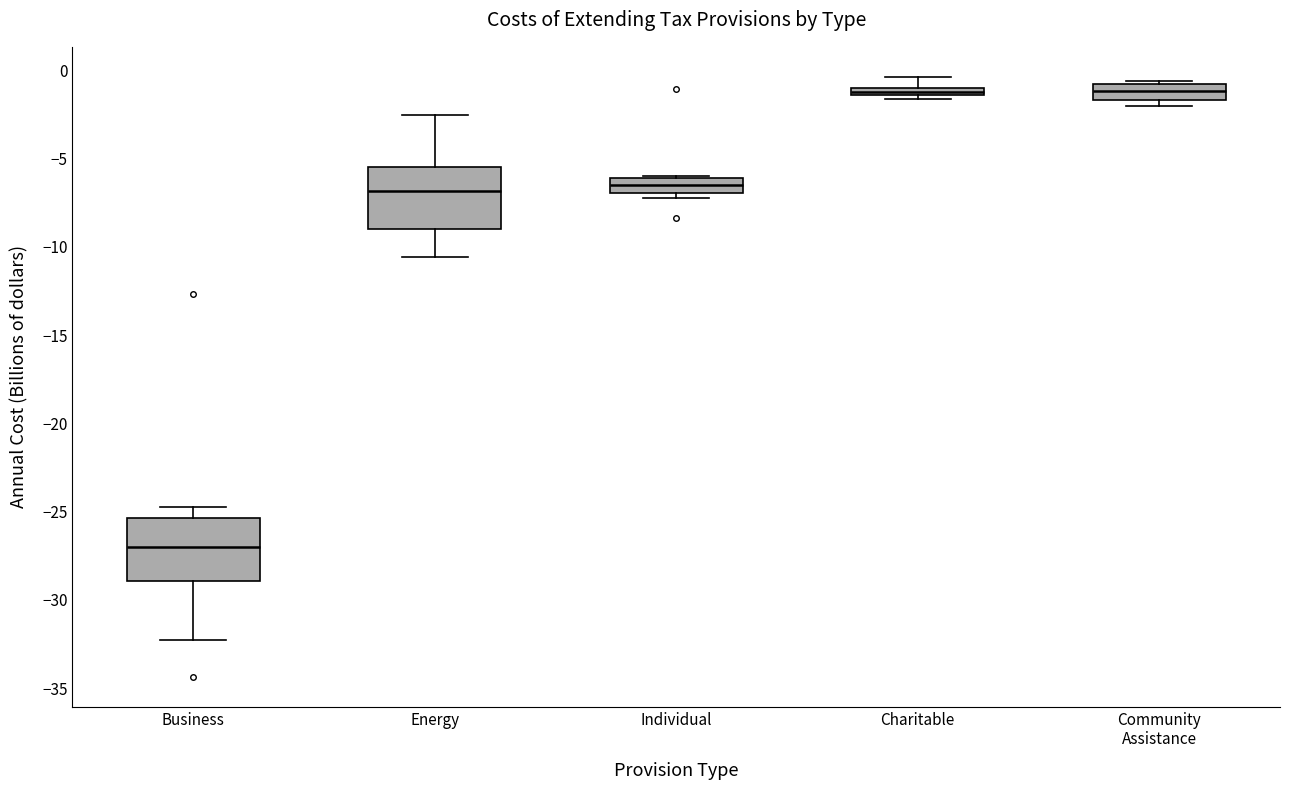

Where is the lower edge of the box for Community Assistance on the y-axis? The values are not printed on the chart, so give them approximately, as read against the axis.

-1.5